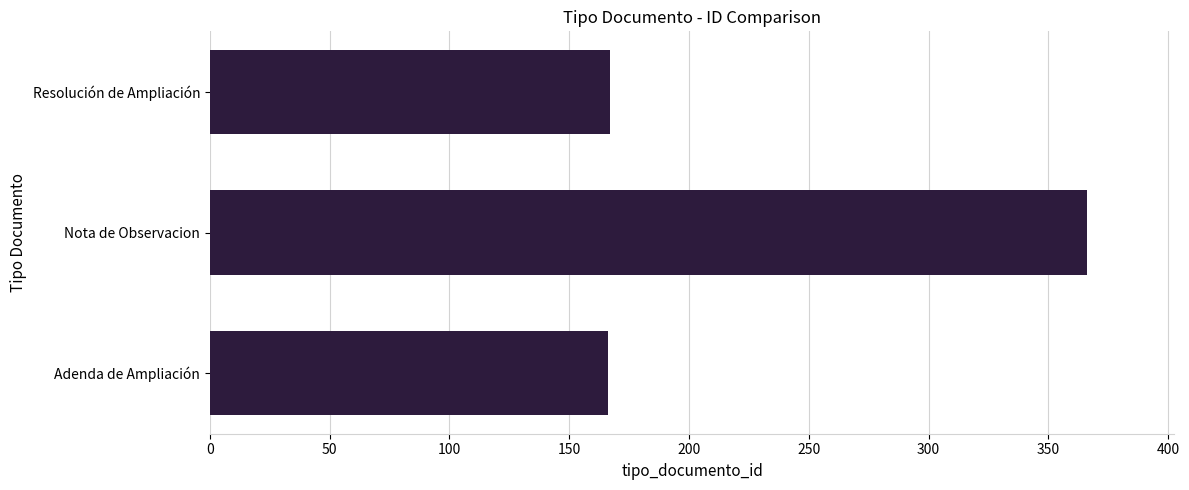

What value does the data have at Nota de Observacion?

366